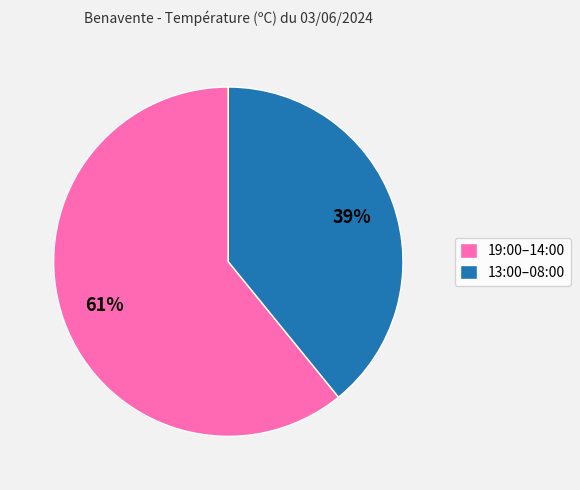

Is there a majority slice in this chart?

Yes